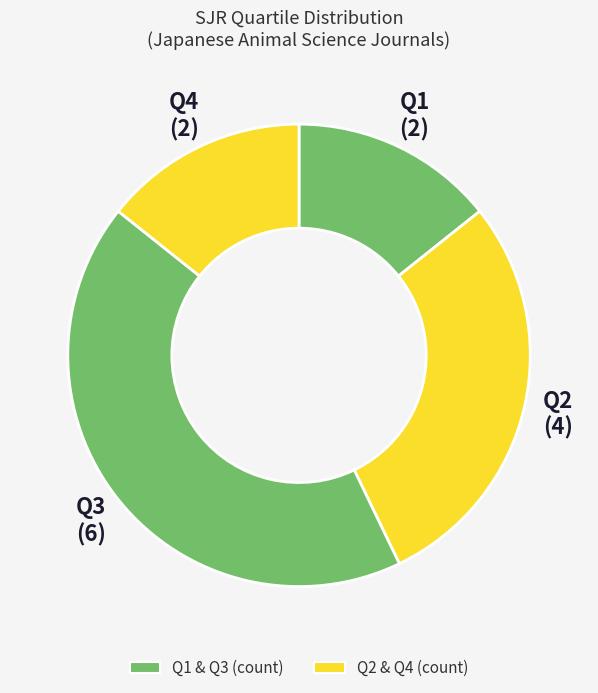

Which has a higher value, Q2 or Q4?

Q2